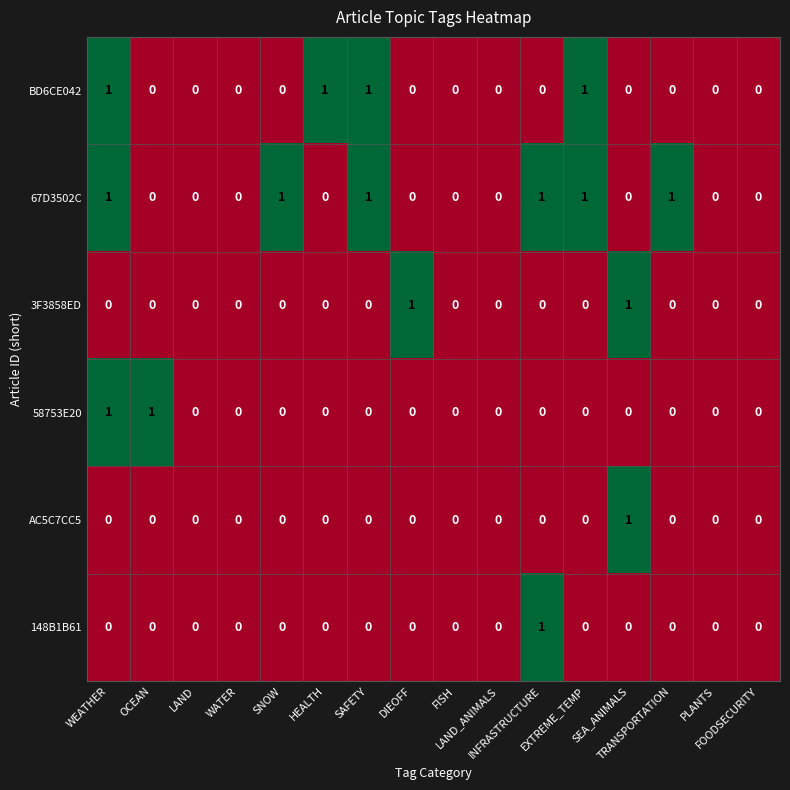

Between TRANSPORTATION and FOODSECURITY, which series saw the biggest shift?

67D3502C